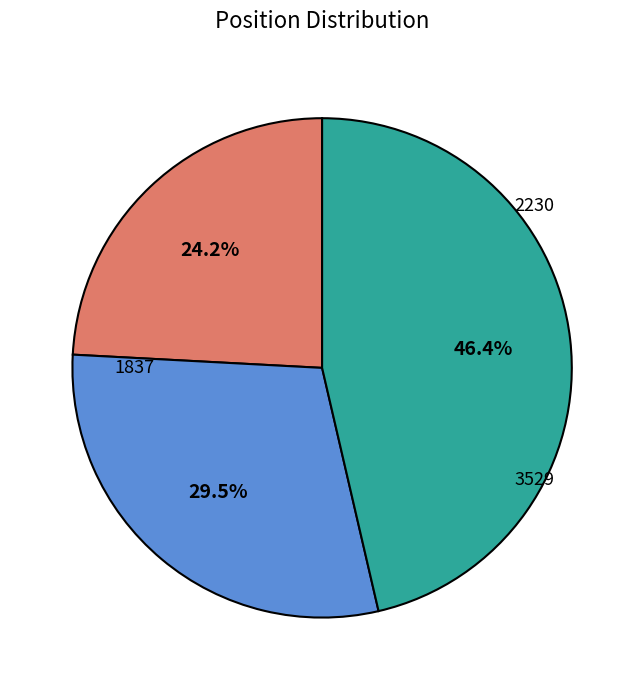

Rank the categories by value from highest to lowest.

3529, 2230, 1837